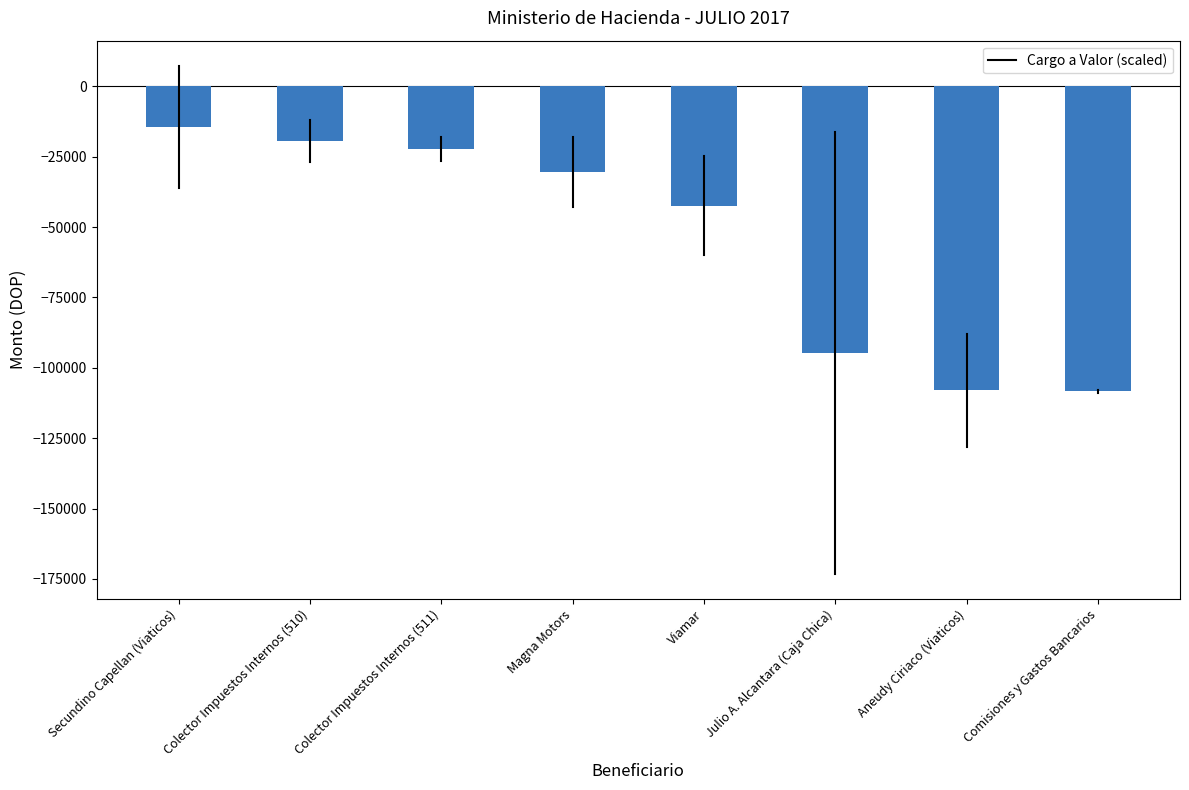

Where is the data nearest to the value -61405?

Viamar